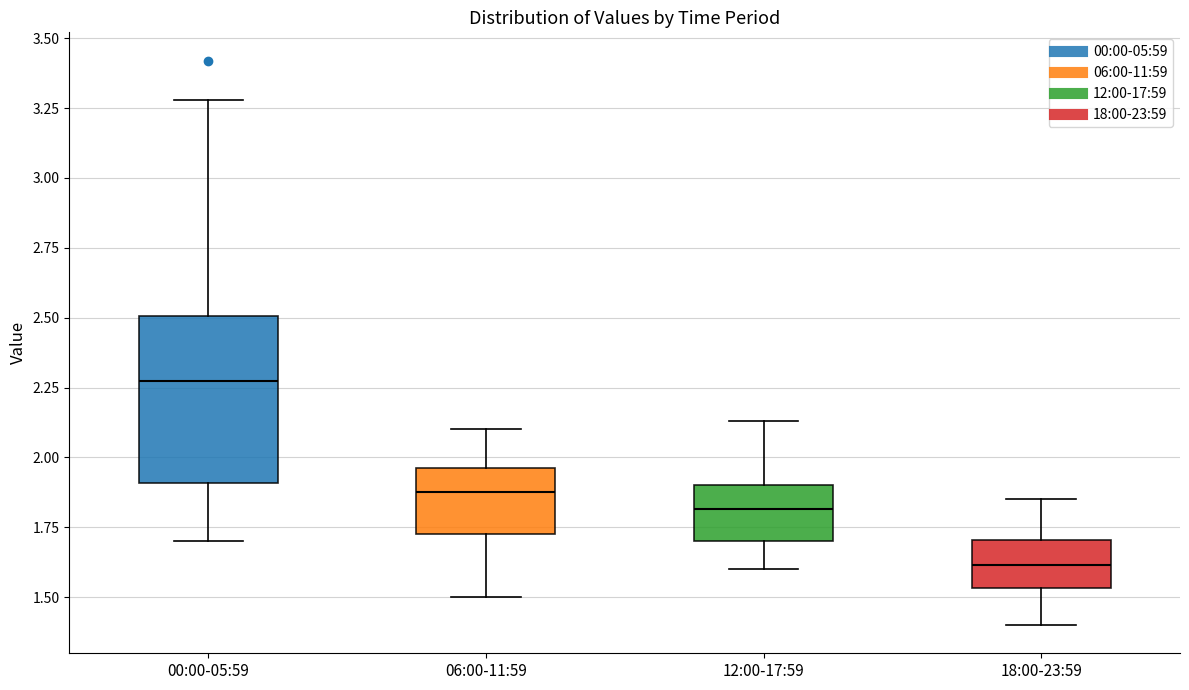

Reading left to right, transcribe this box plot: for each box, give where its median line is, the range the box spans, and where its two whiskers end, as read against the y-axis. The values are not printed on the chart, so give them approximately, as read against the axis.

00:00-05:59: median 2.30, box 1.90 to 2.50, whiskers 1.70 to 3.30
06:00-11:59: median 1.90, box 1.75 to 1.95, whiskers 1.50 to 2.10
12:00-17:59: median 1.80, box 1.70 to 1.90, whiskers 1.60 to 2.15
18:00-23:59: median 1.60, box 1.55 to 1.70, whiskers 1.40 to 1.85